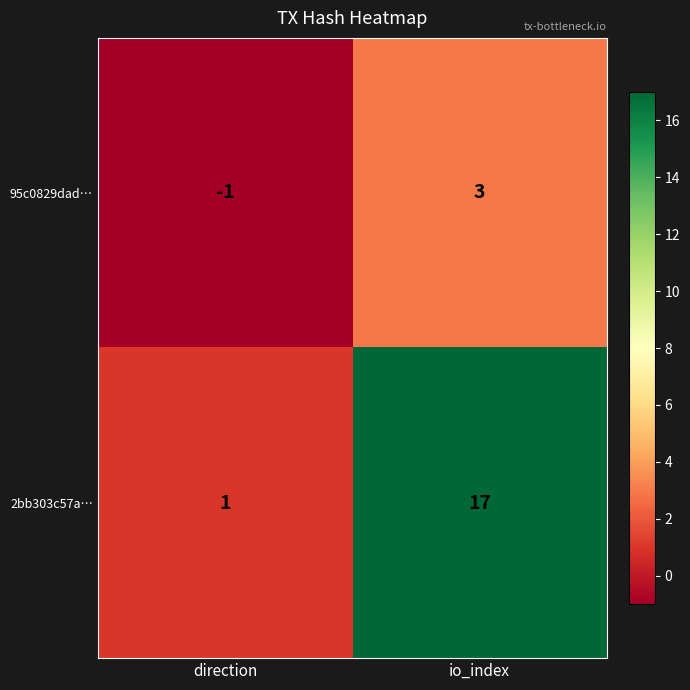

Which series has the widest spread of values?

2bb303c57a…